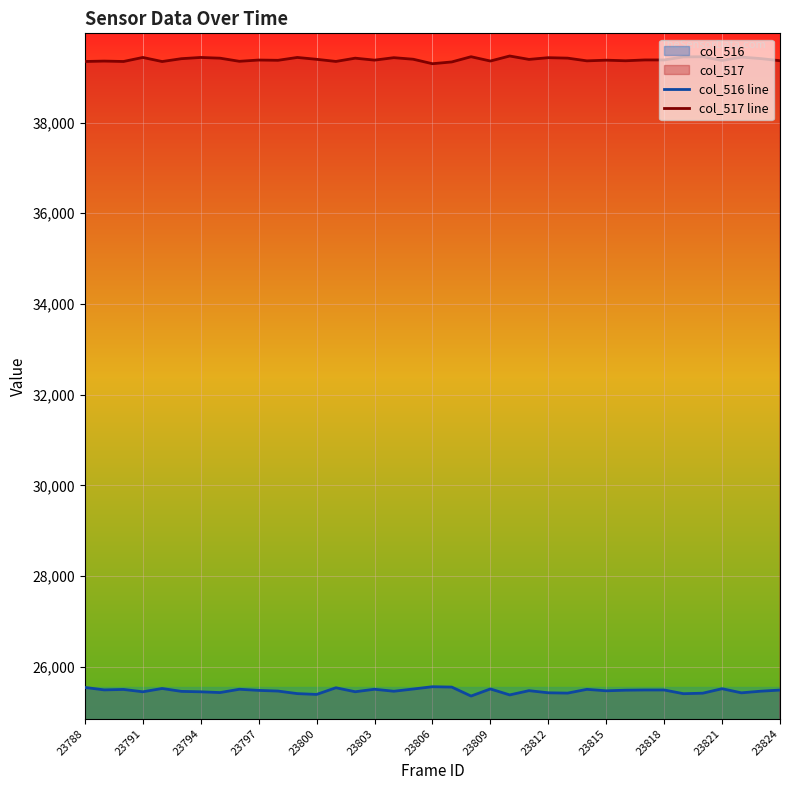

How many interior local peaks does the col_517 line series have?

13